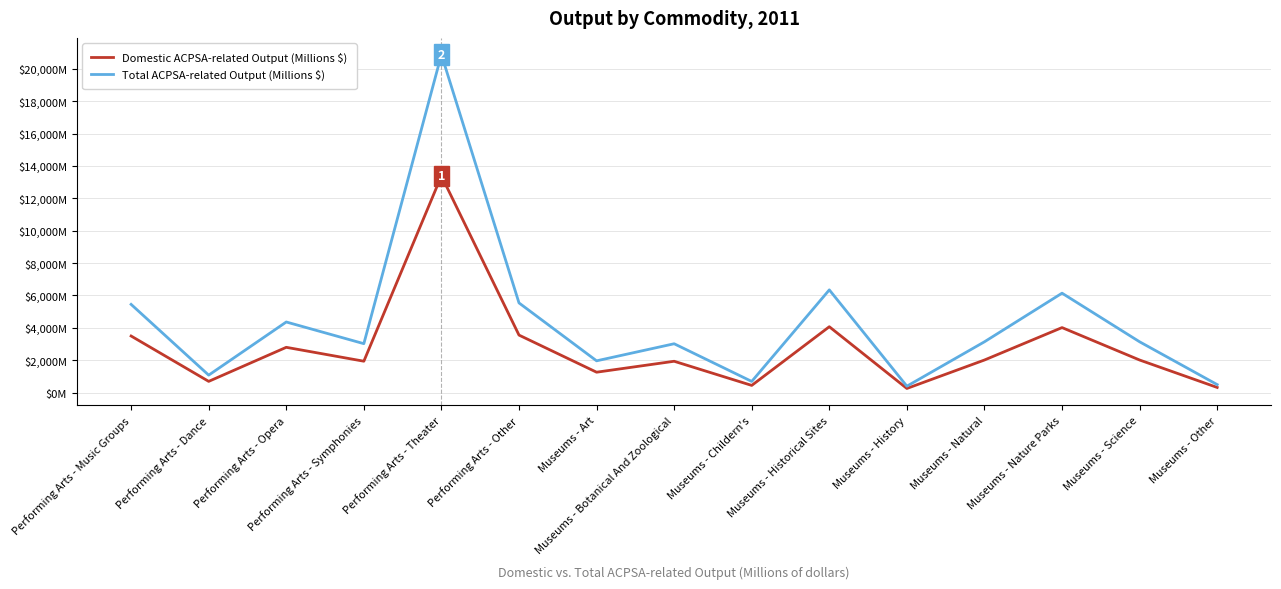

Which category has the lowest value across all series?

Museums - History